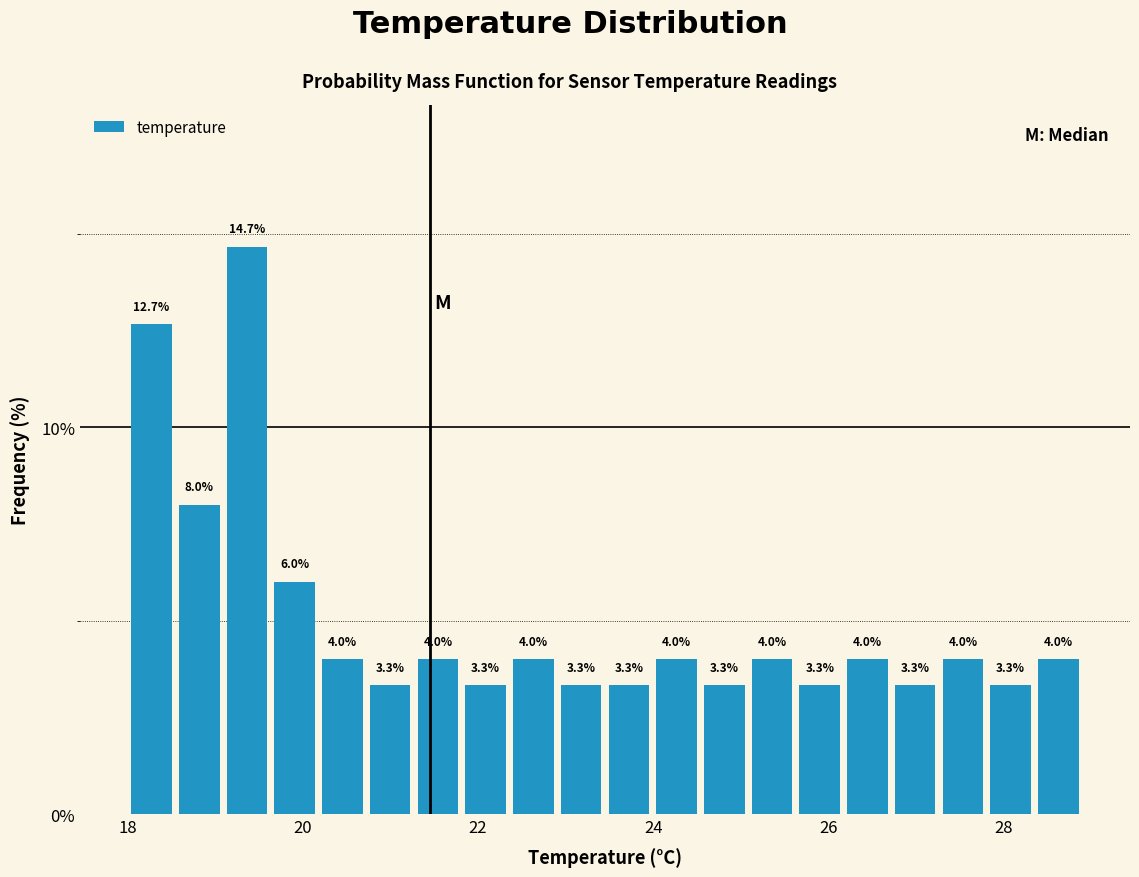

Around what value on the x-axis is the tallest bar? Give the approximate position of its centre, as read against the axis.

19.4